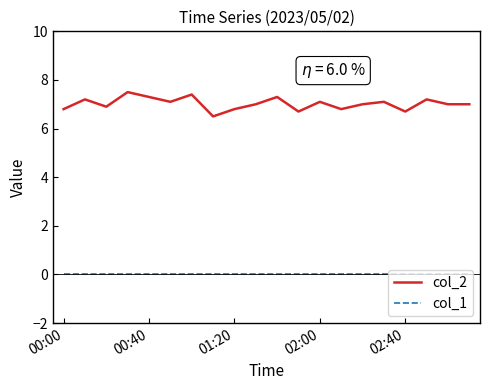

True or false: col_2 and col_1 intersect in this chart.

False